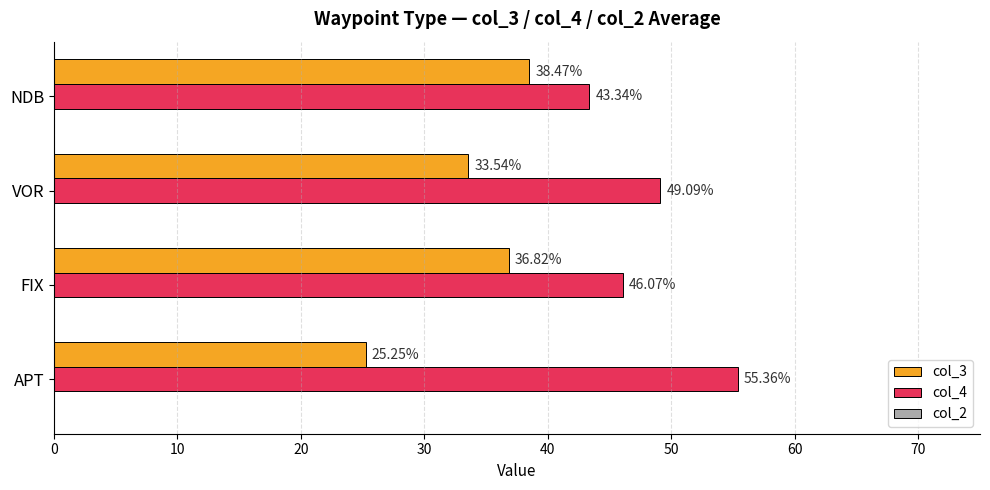

Where is col_3 nearest to the value 31?

VOR